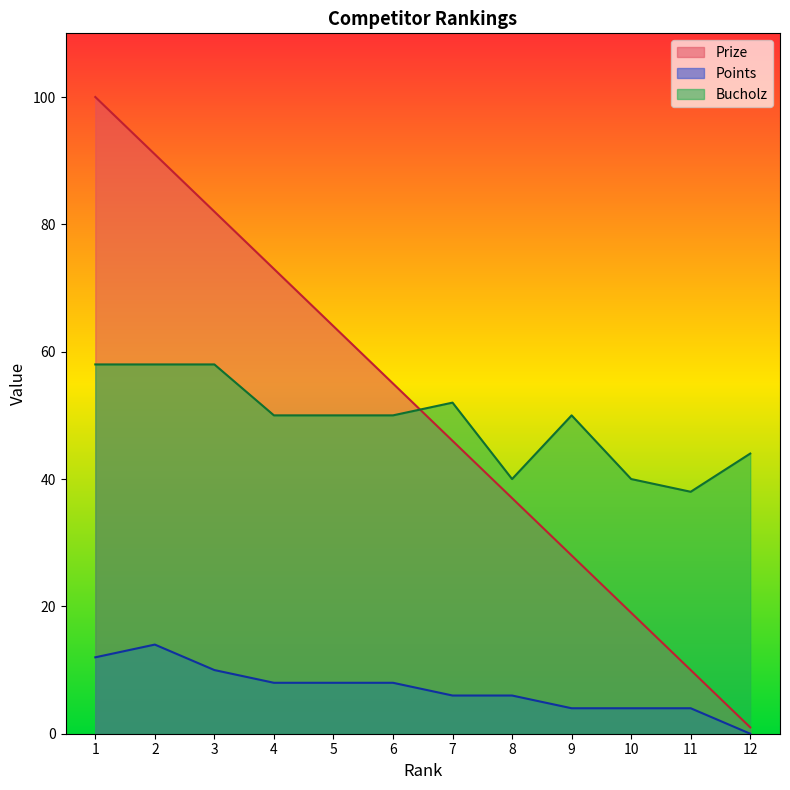

True or false: Points and Prize cross at least once.

False